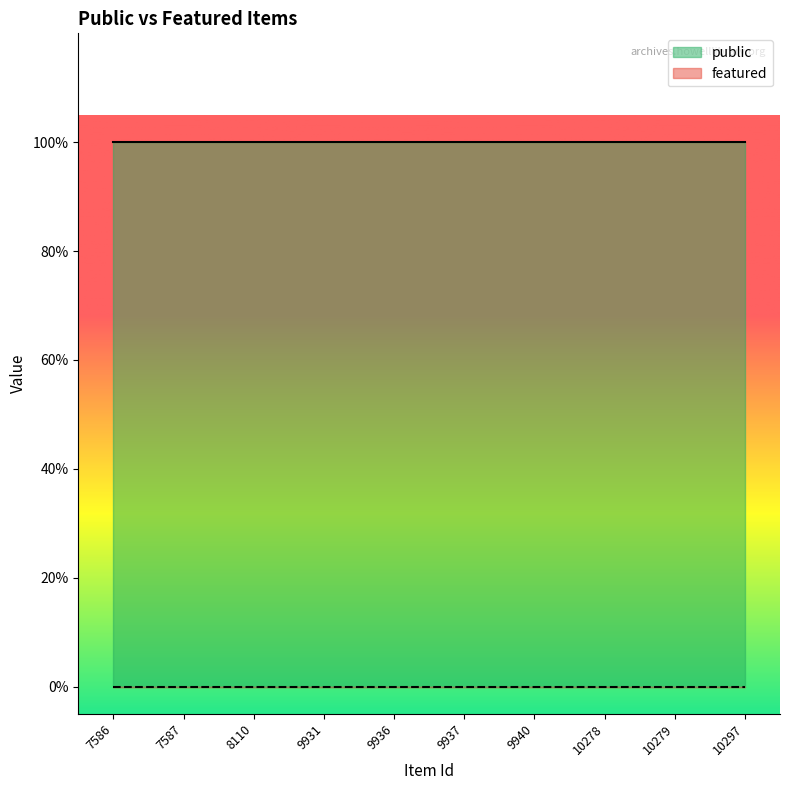

Where is featured nearest to the value 0?

7586